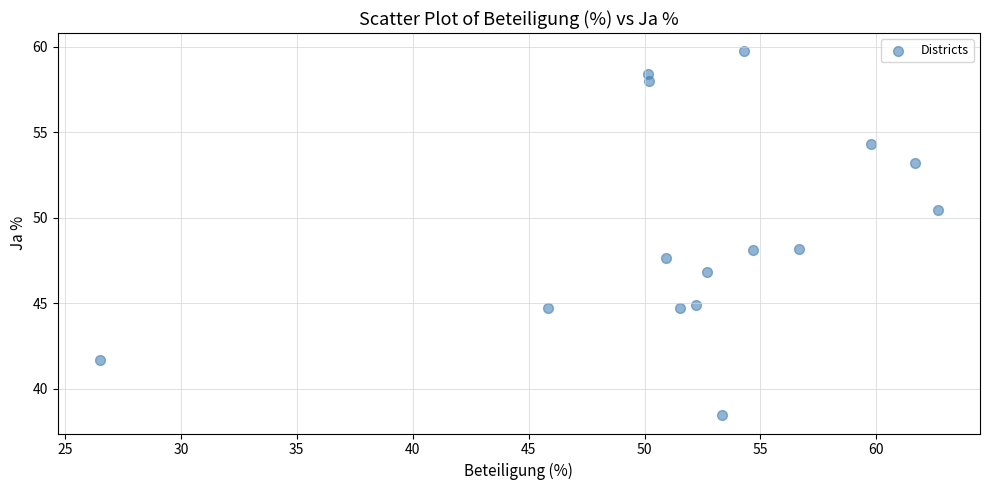

What is the range of Y values (max minus min)?

21.3